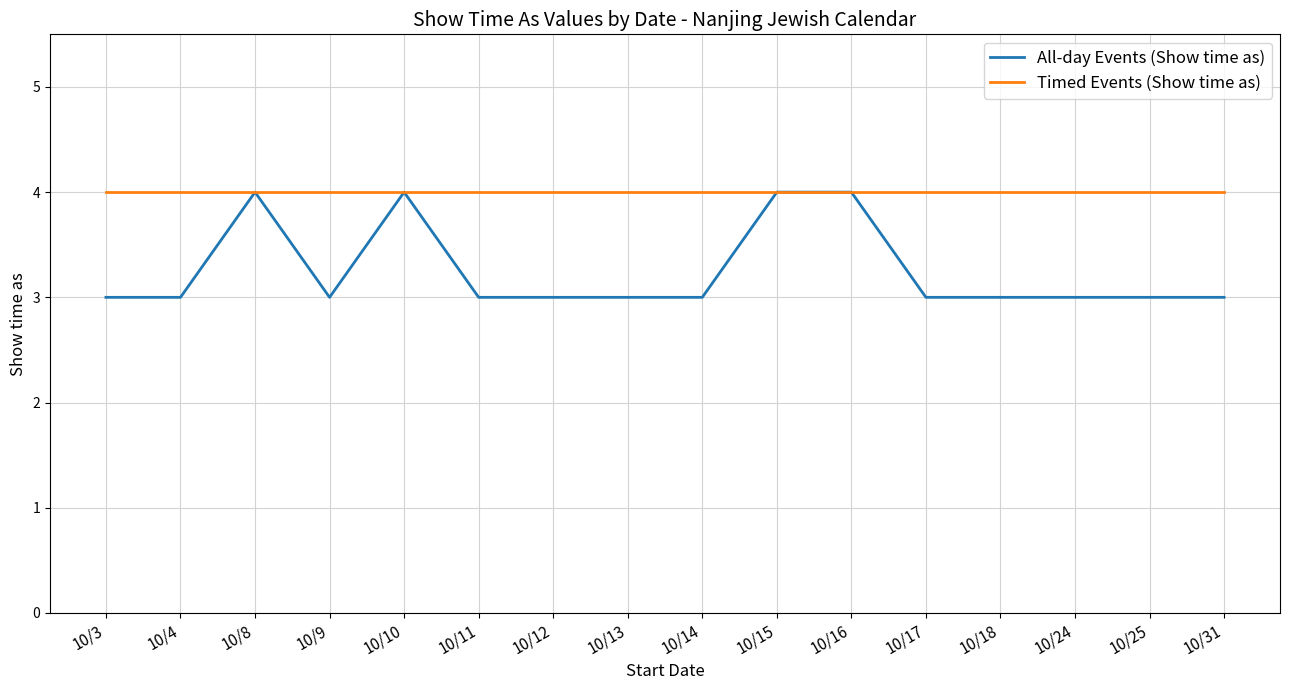

How many series are shown in this chart?

2